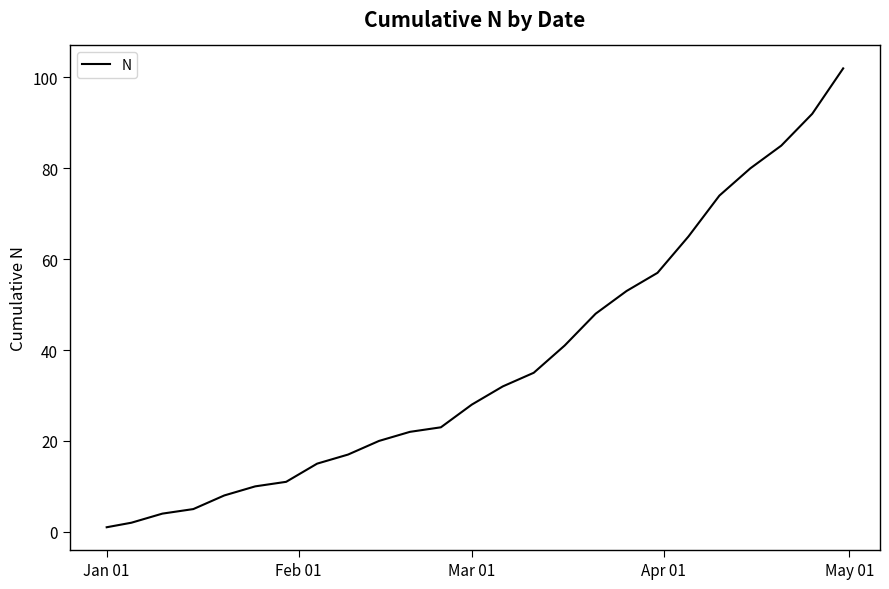

What is the maximum value shown in the chart?

102